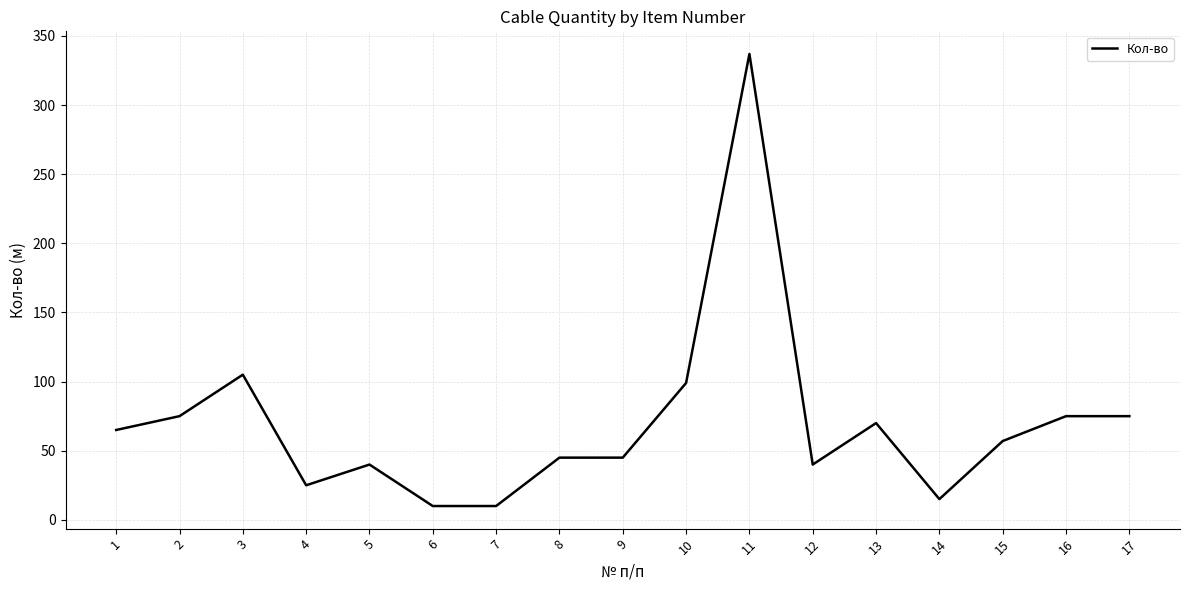

What is the ratio of the value at 6 to the value at 17?

0.1